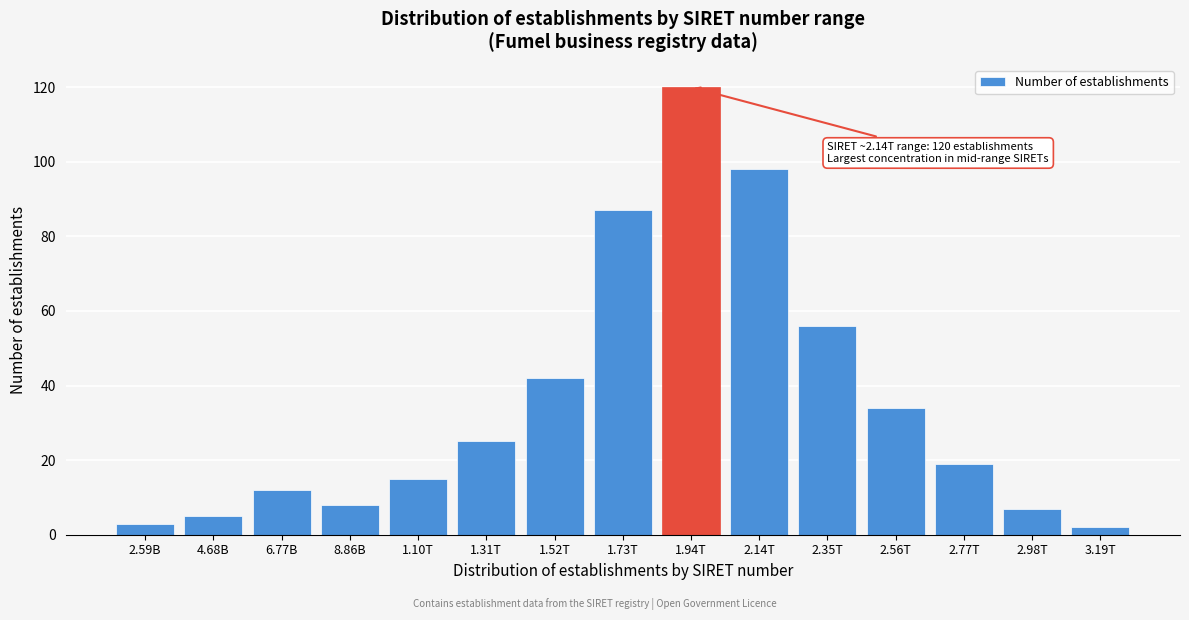

Reading right to left, list all the values displayed in this chart.

2	7	19	34	56	98	120	87	42	25	15	8	12	5	3